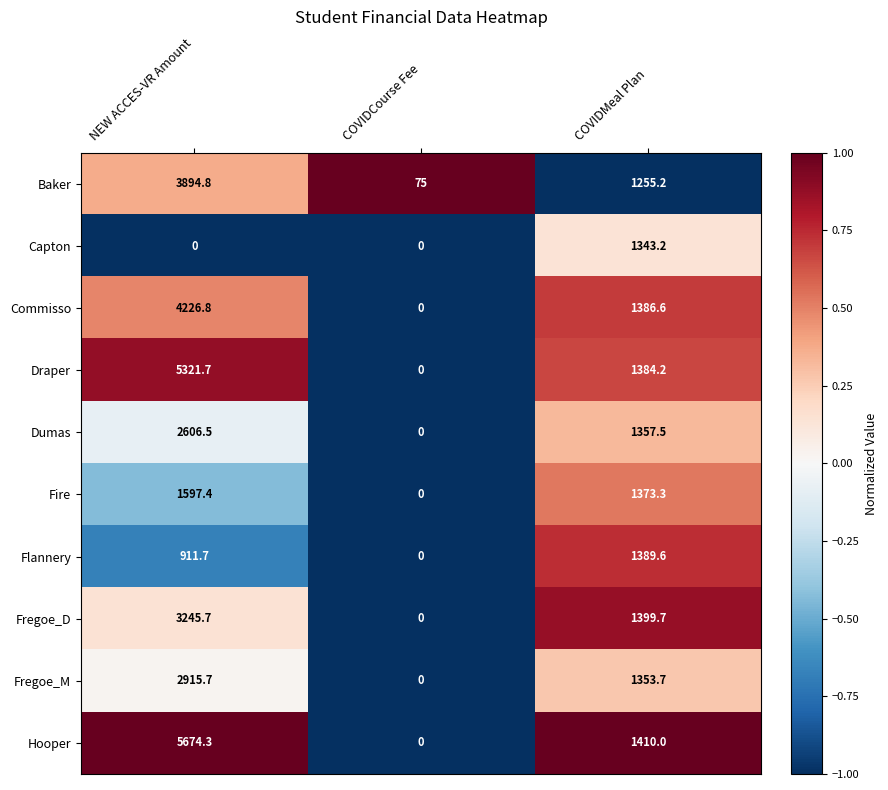

What is the greatest value displayed?

5674.3